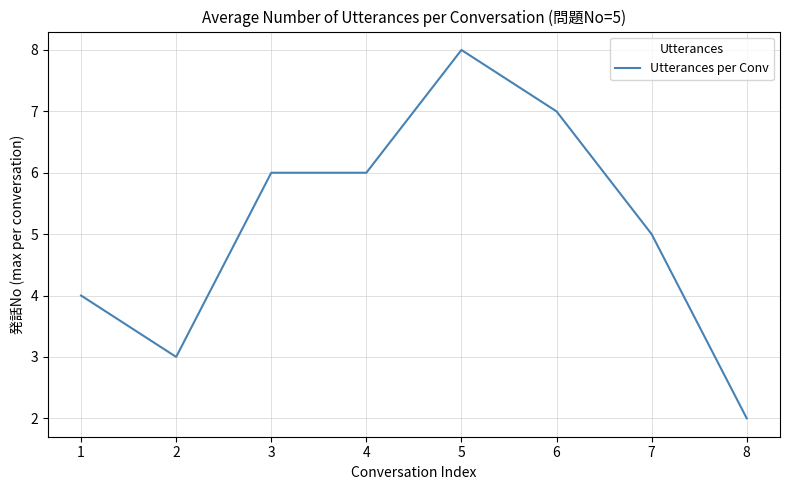

Where is the first local minimum?

2